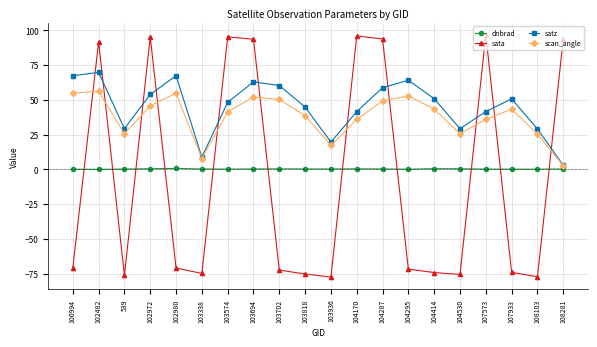

True or false: satz has more than 2 interior local peaks.

True